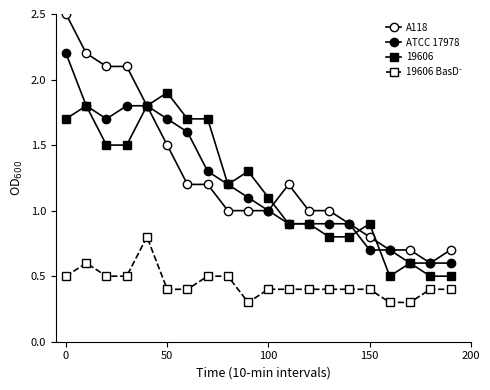

What is the minimum value for ATCC 17978?

0.6